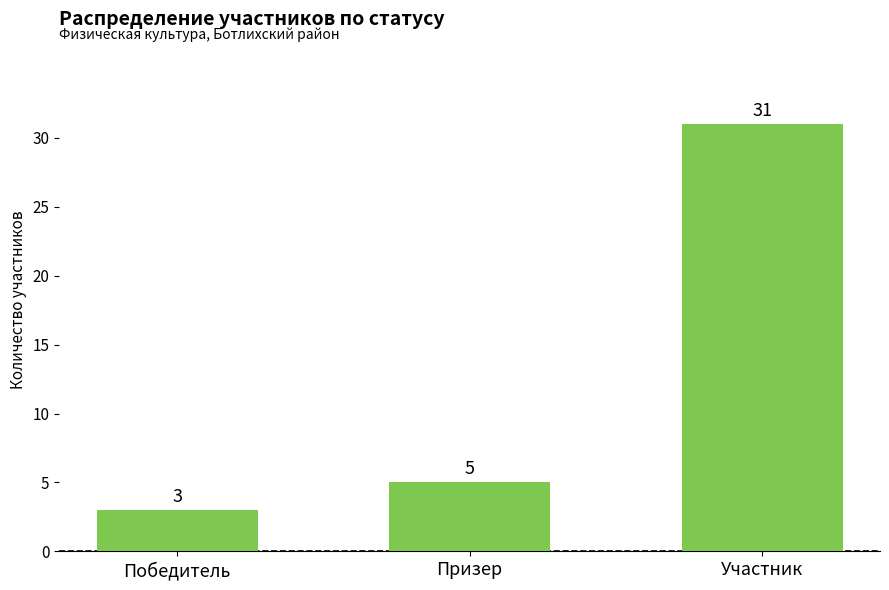

At which category does the chart reach its minimum across all series?

Победитель